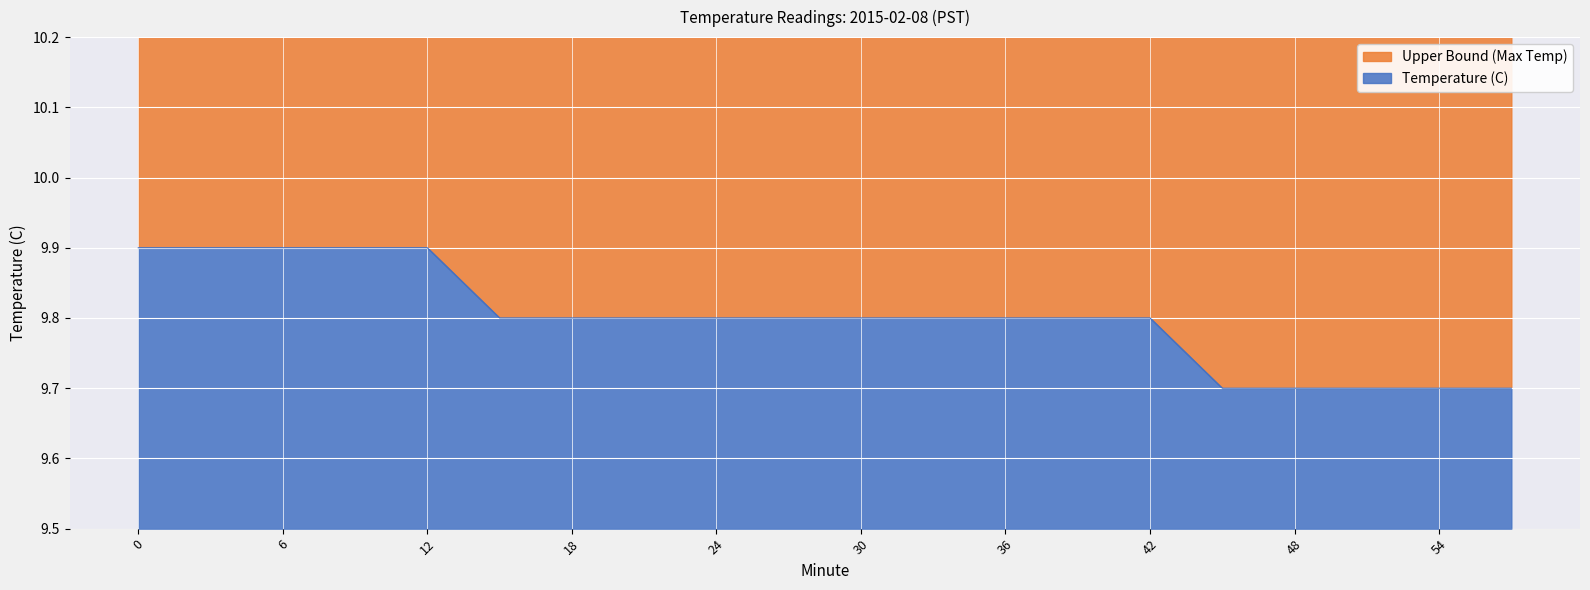

Between 42 and 45, which is larger?

42